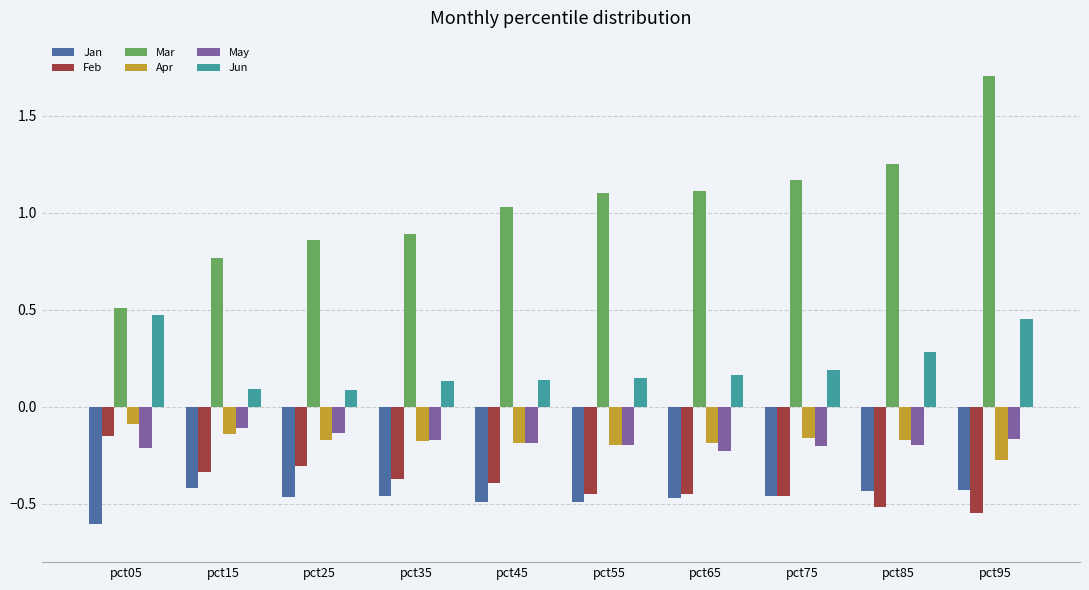

Read the Mar value at pct55.

1.1